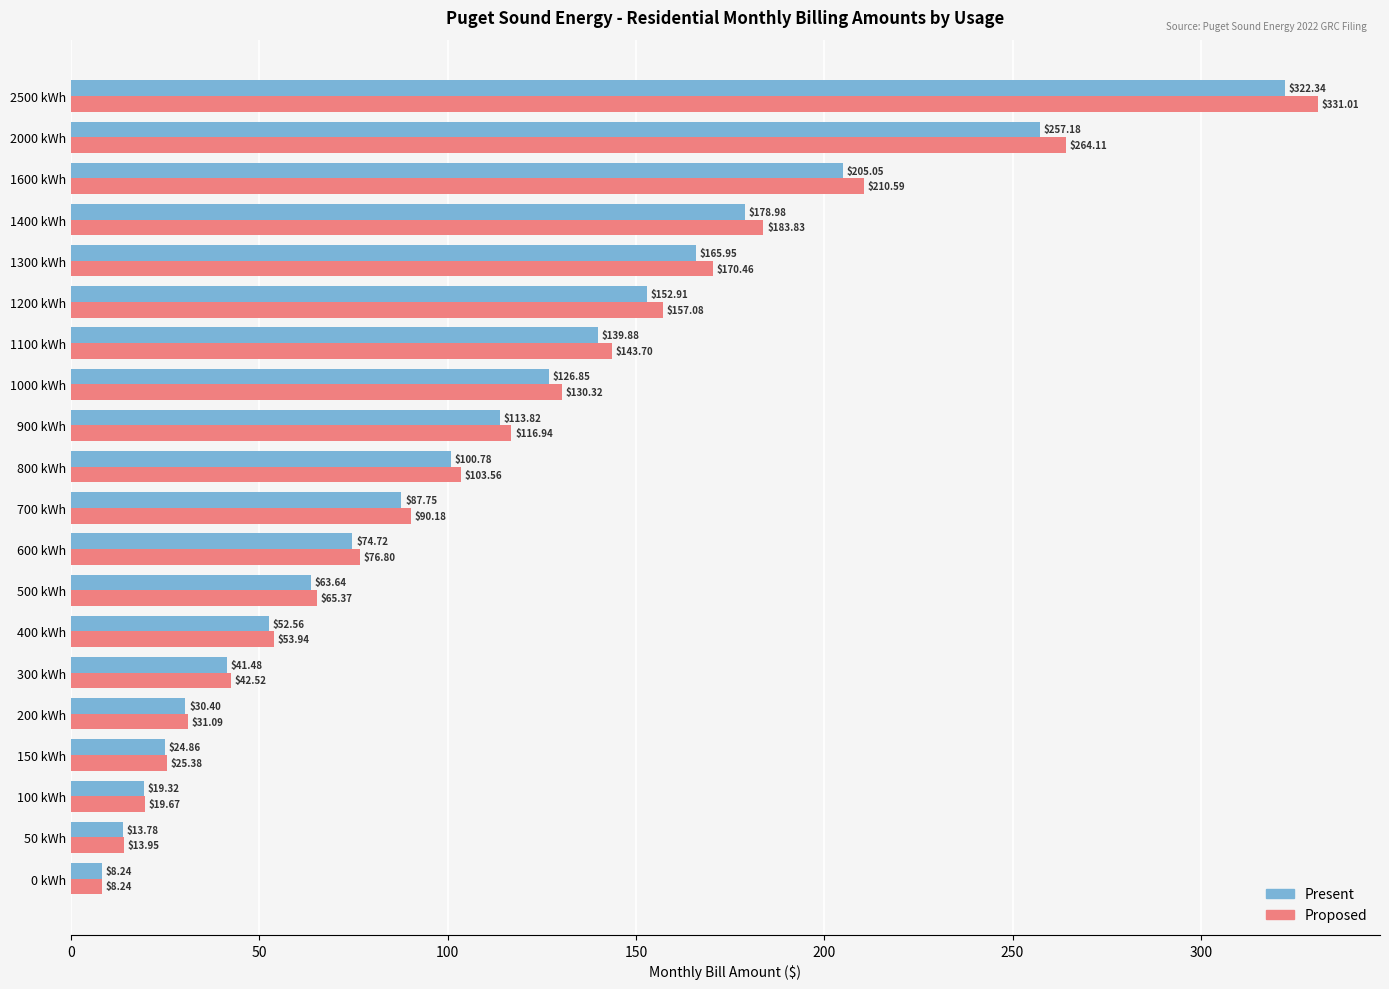

List the series in order of their overall mean, lowest first.

Present, Proposed